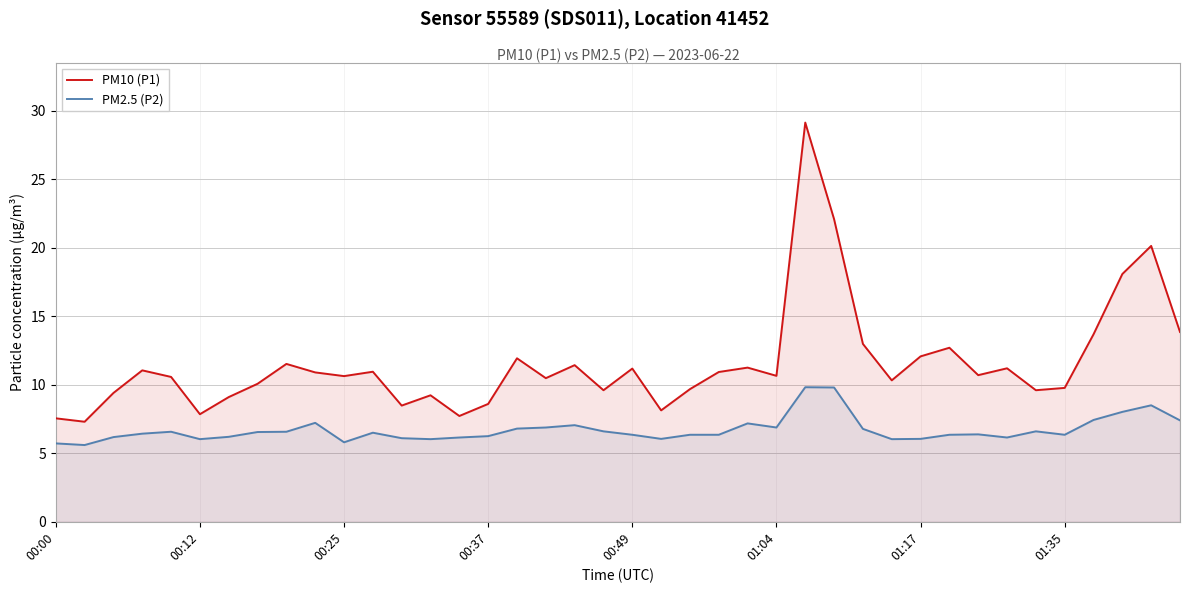

What is the value of the PM2.5 (P2) point at the 21st from the left?

6.3